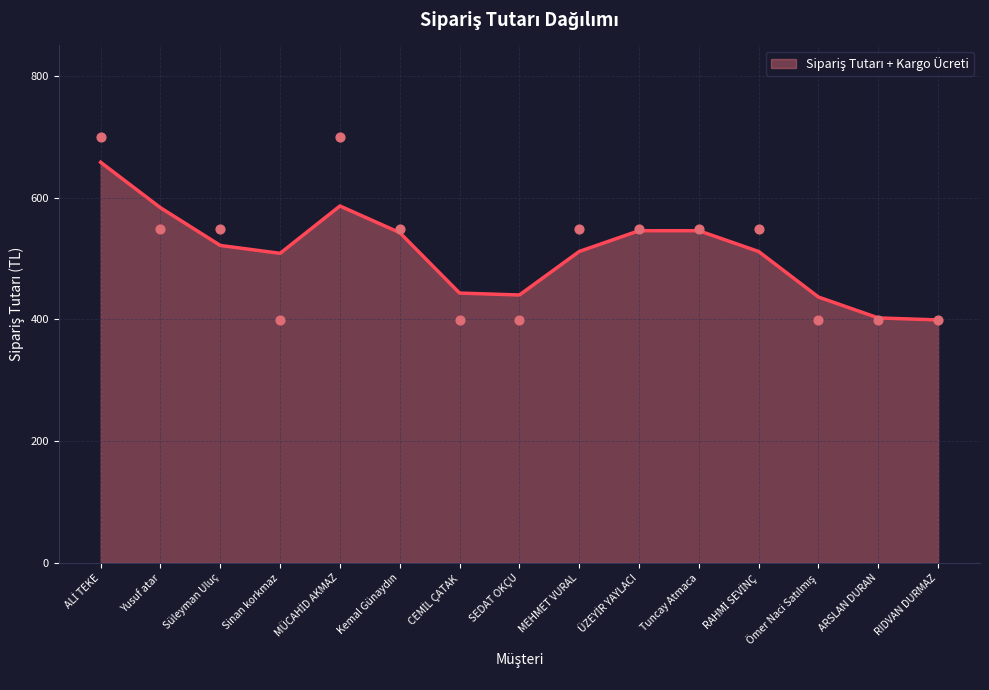

Approximately how many times larger is the value at RAHMİ SEVİNÇ compared to Süleyman Uluç?

1.0